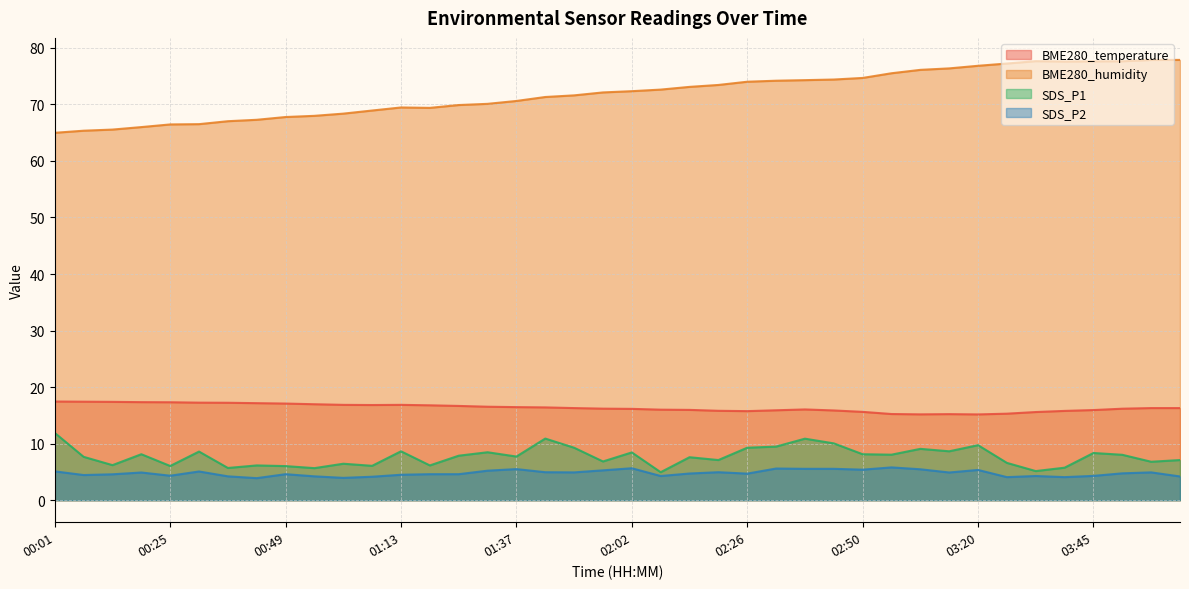

The value of BME280_temperature at 01:31 is 7.2. True or false?

False